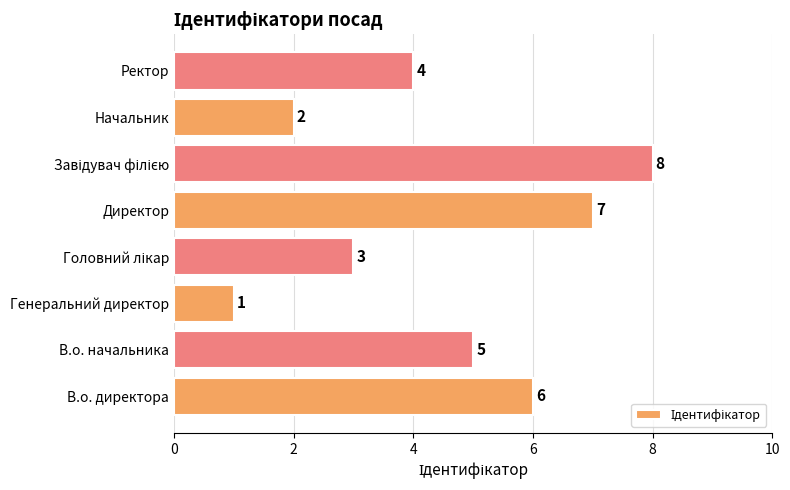

How many data points does each series have?

8